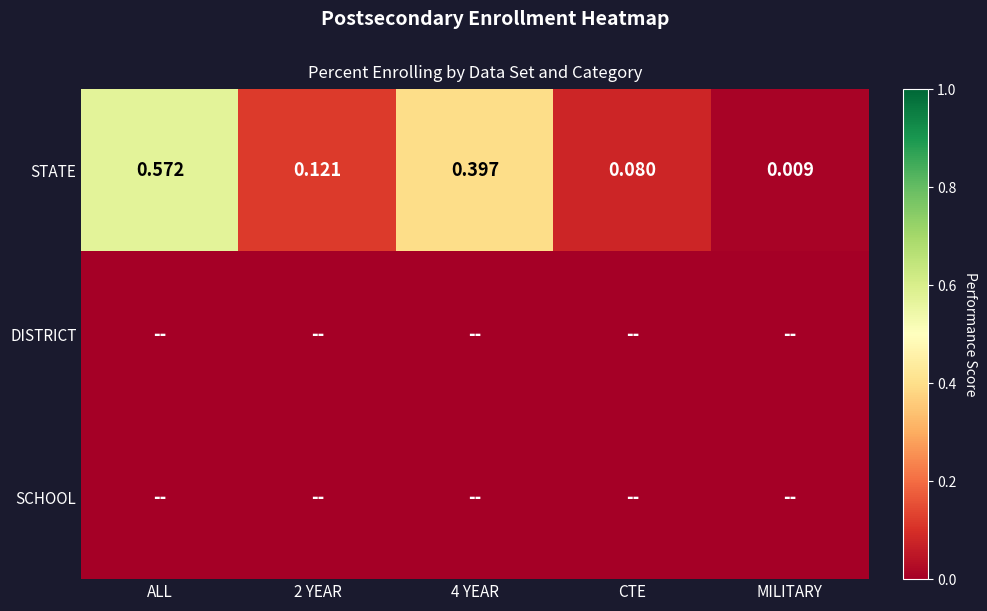

What is the sum of the STATE values at 4 YEAR and CTE?

0.5